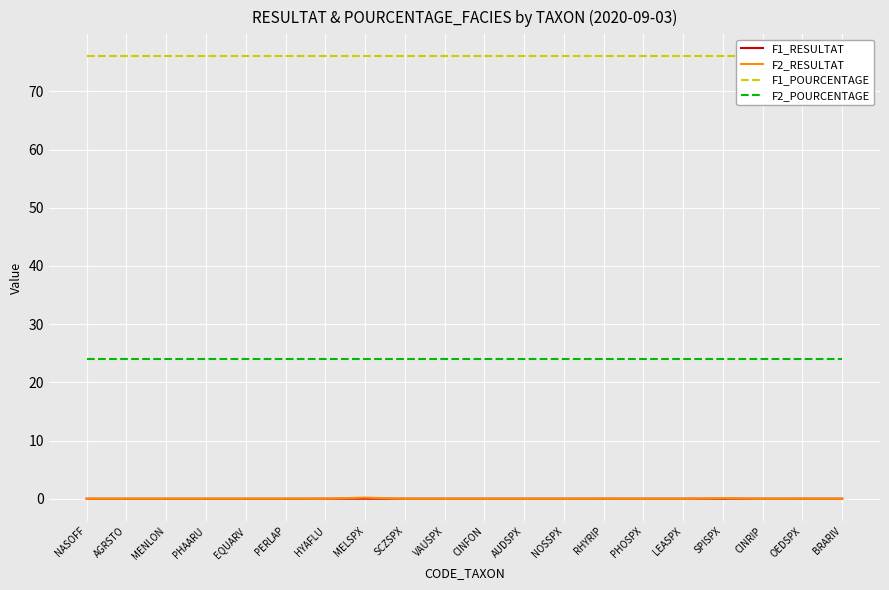

List the series in order of their peak value, highest first.

F1_POURCENTAGE, F2_POURCENTAGE, F2_RESULTAT, F1_RESULTAT